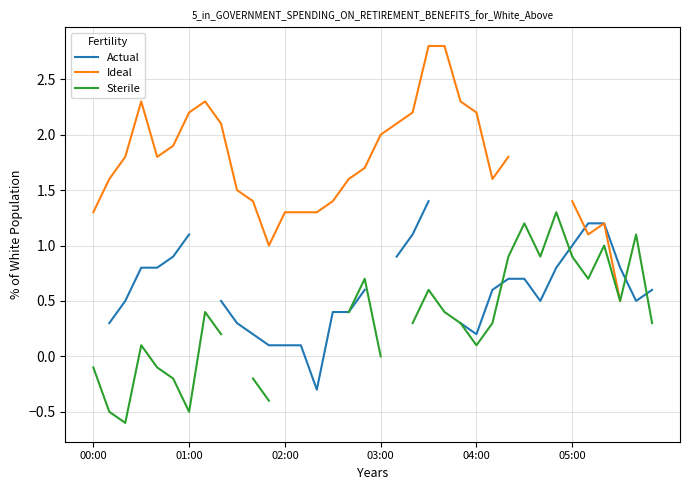

What is the difference between the highest and lowest values at 11?

1.4